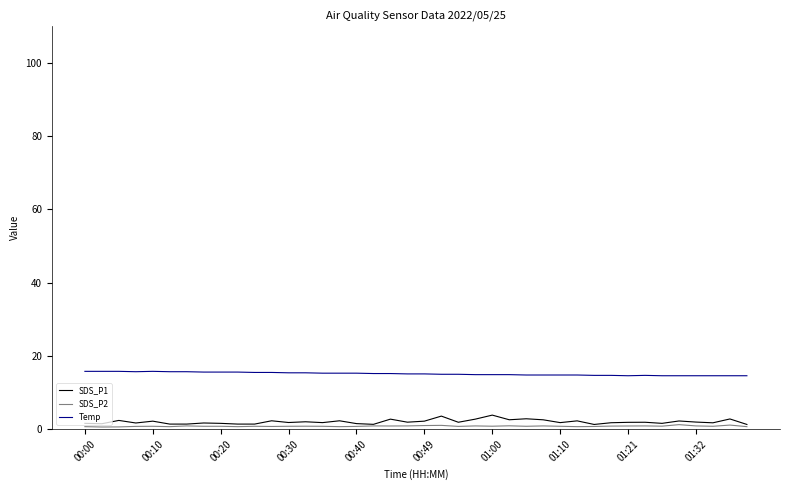

Which series has the largest total across all categories?

Temp